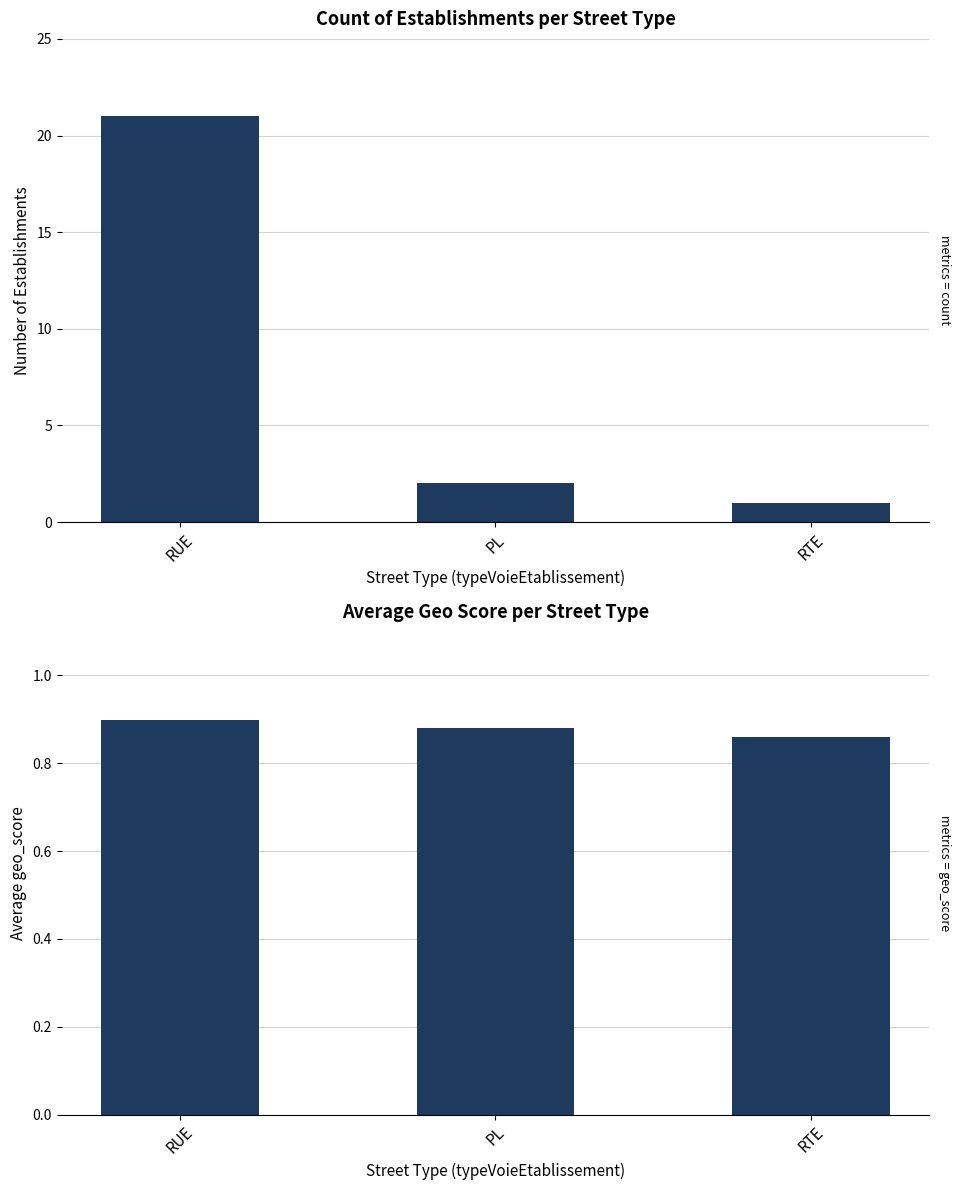

How many data points in count are above 2?

1